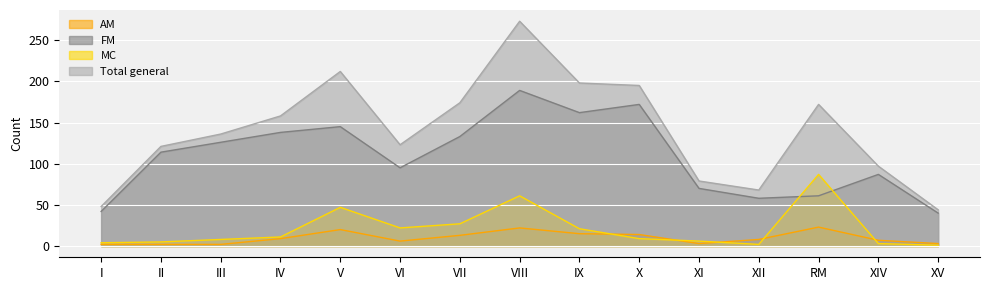

Does the chart display data point markers on the line(s)?

No